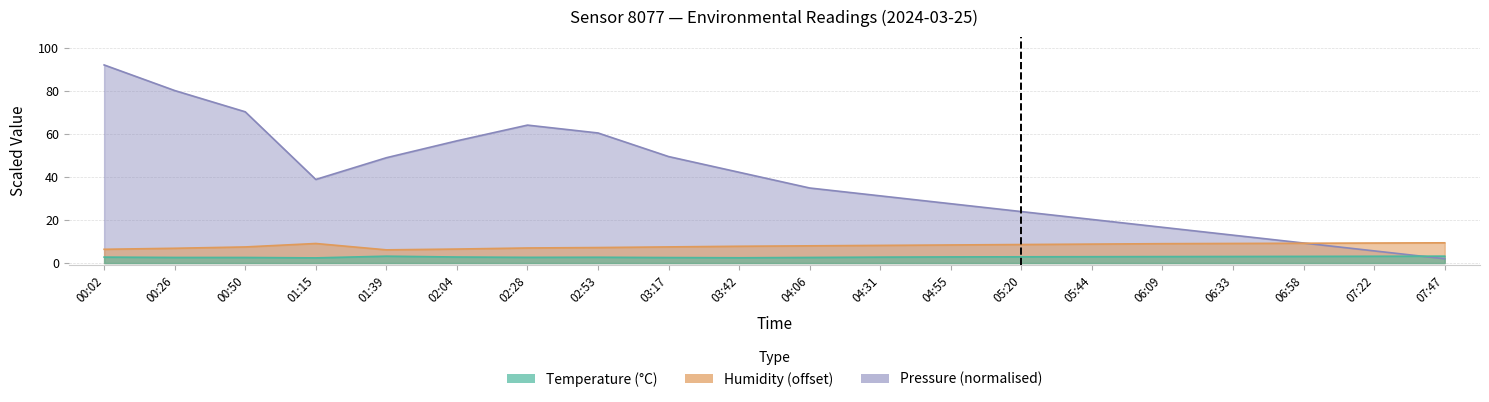

What position from the left is 01:15?

4